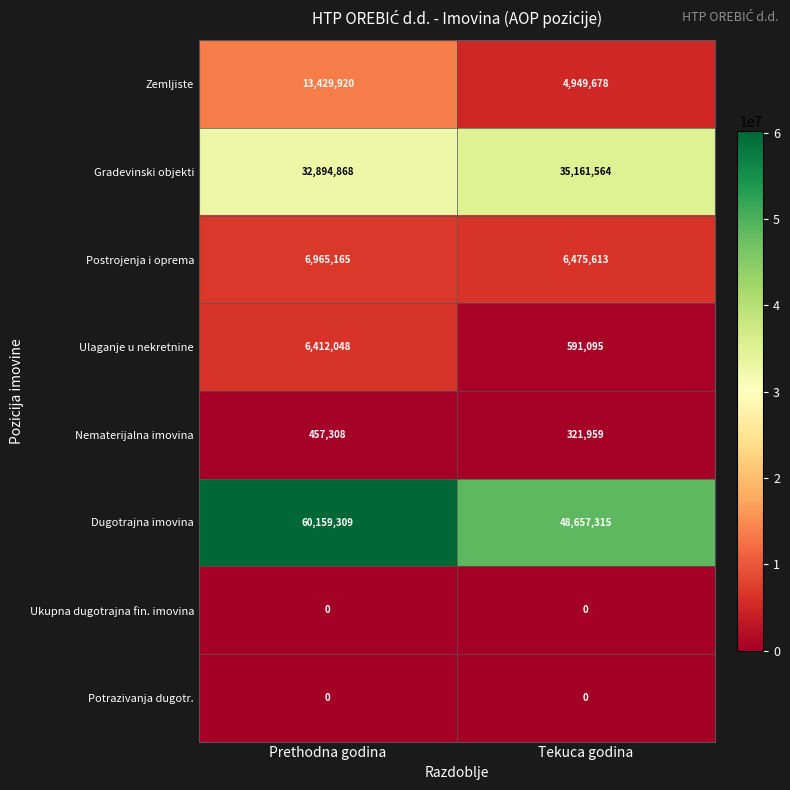

At how many categories does at least one series exceed 11127712?

2